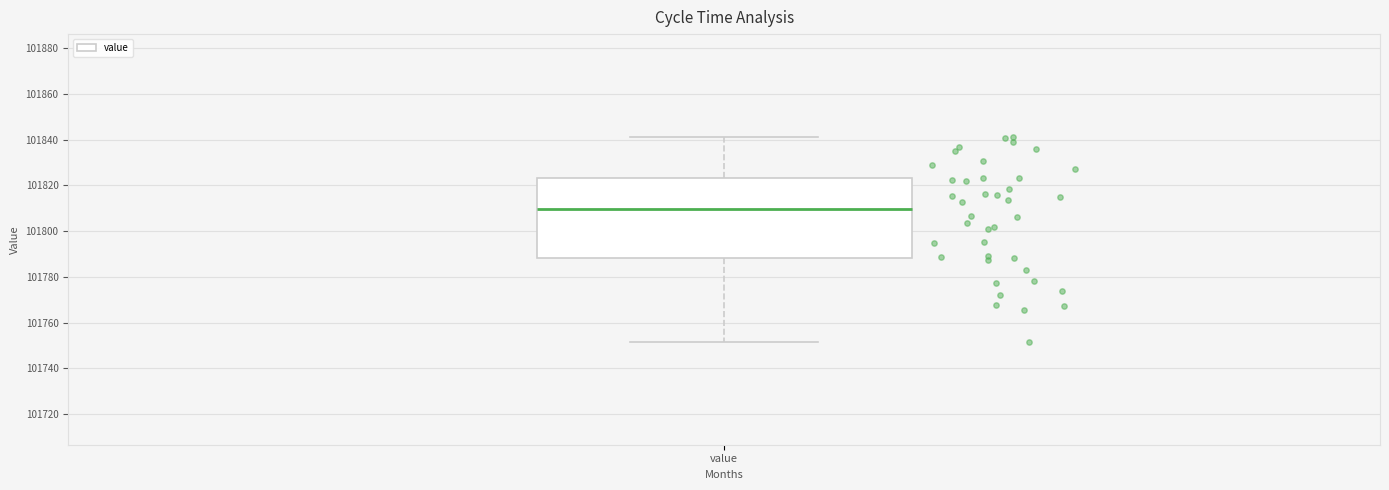

Where does the median line of the box for value sit on the y-axis? The values are not printed on the chart, so give them approximately, as read against the axis.

101810